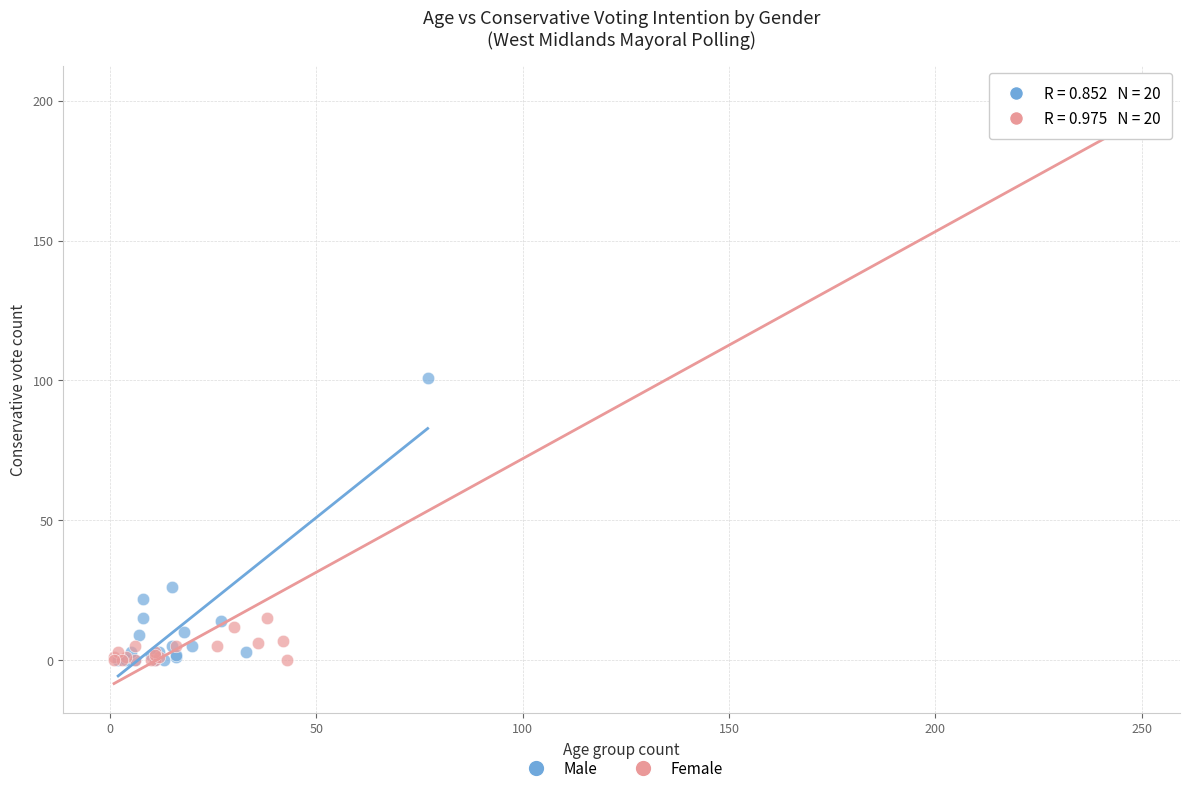

Which series has the largest Y range (max minus min)?

Female